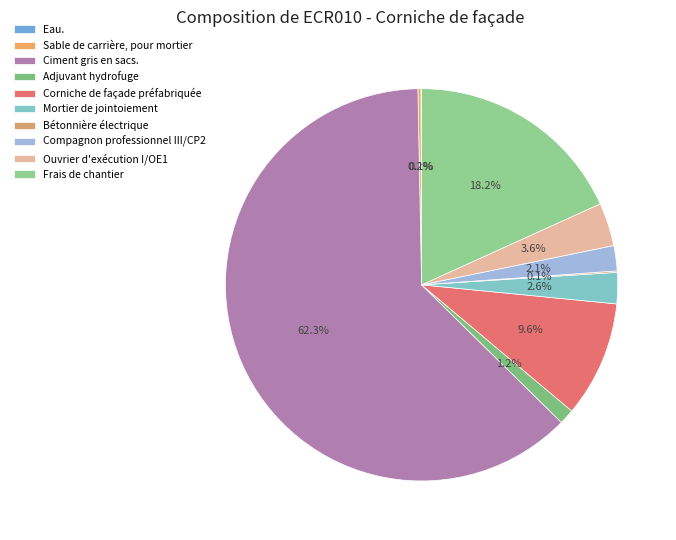

Which category has the smallest portion of the pie?

Eau.